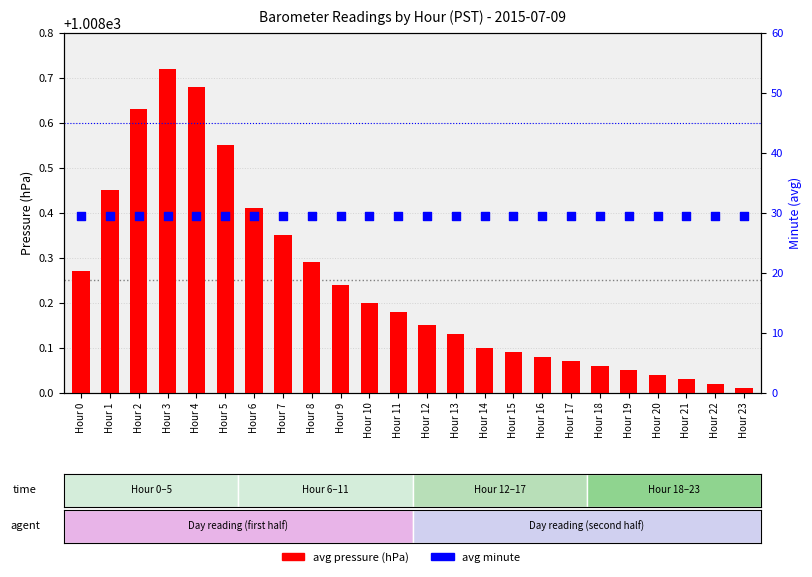

What are all the series names shown in the legend?

avg pressure (hPa), avg minute